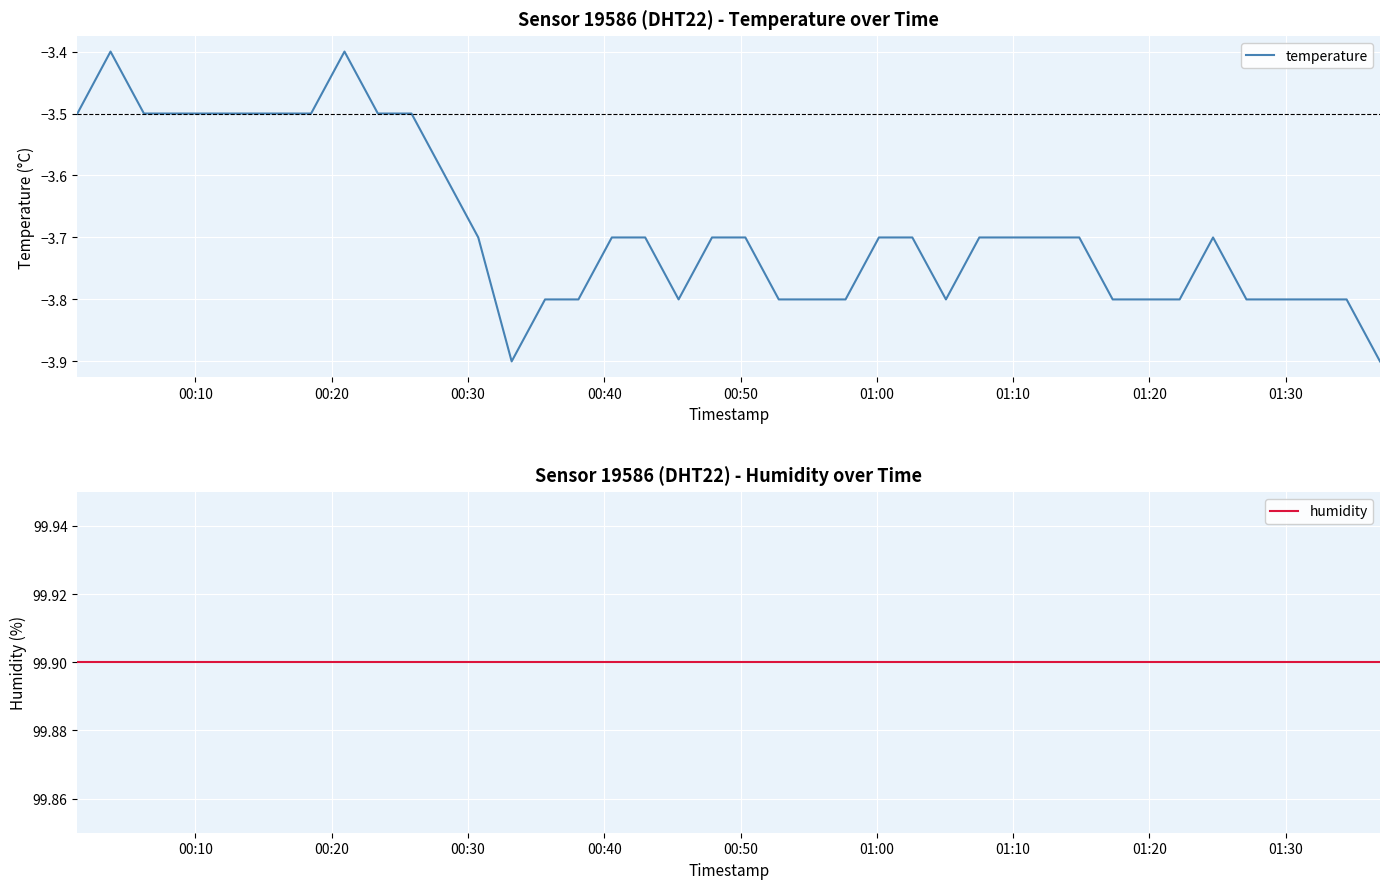

What is the highest value of the temperature series?

-3.4